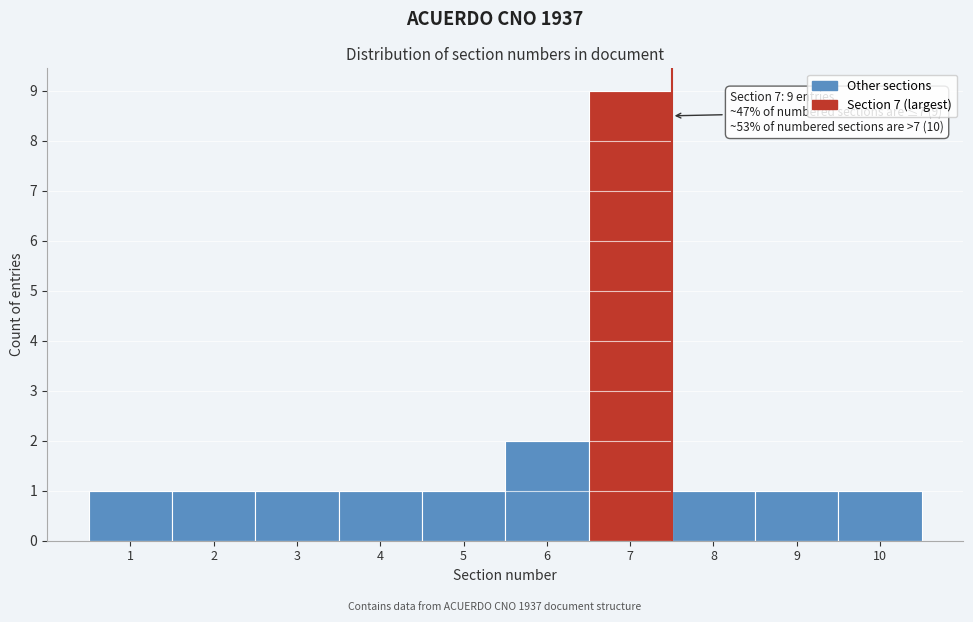

Which range on the x-axis has the tallest bar?

6.5 to 7.5